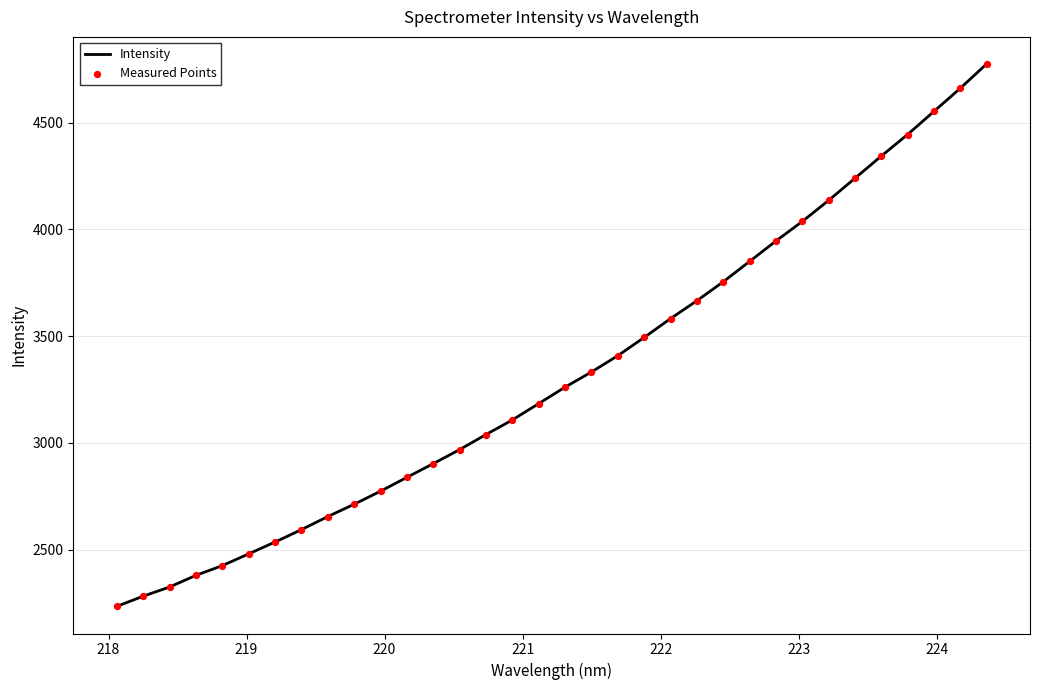

What is the minimum value shown in the chart?

2233.5